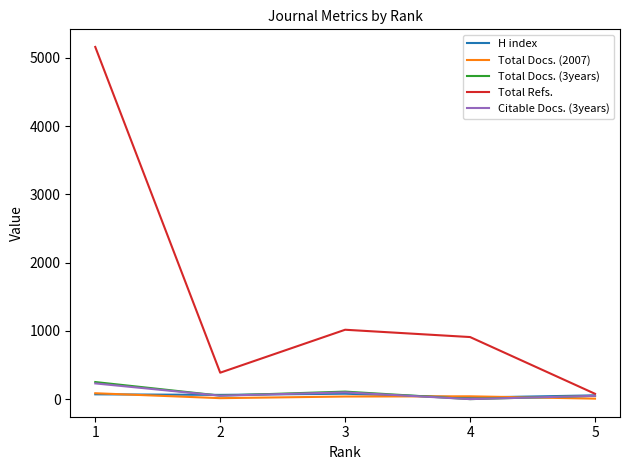

Is it true that Total Docs. (2007) equals 7 at 5?

True